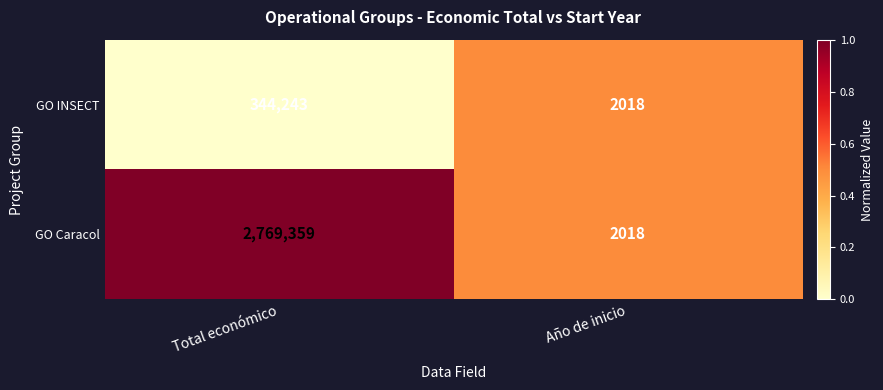

How many series are shown in this chart?

2